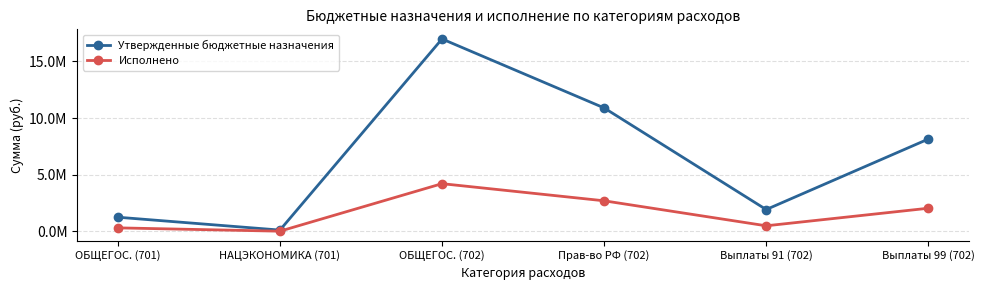

The value of Утвержденные бюджетные назначения at Выплаты 91 (702) is 796511.9. True or false?

False